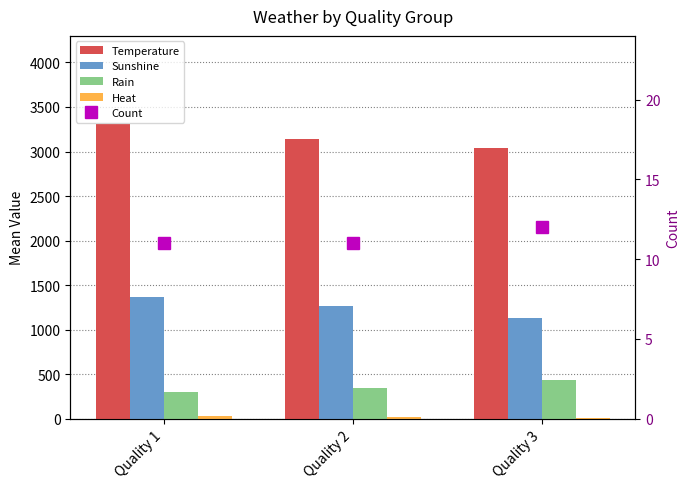

Which series changed the most between Quality 2 and Quality 3?

Sunshine